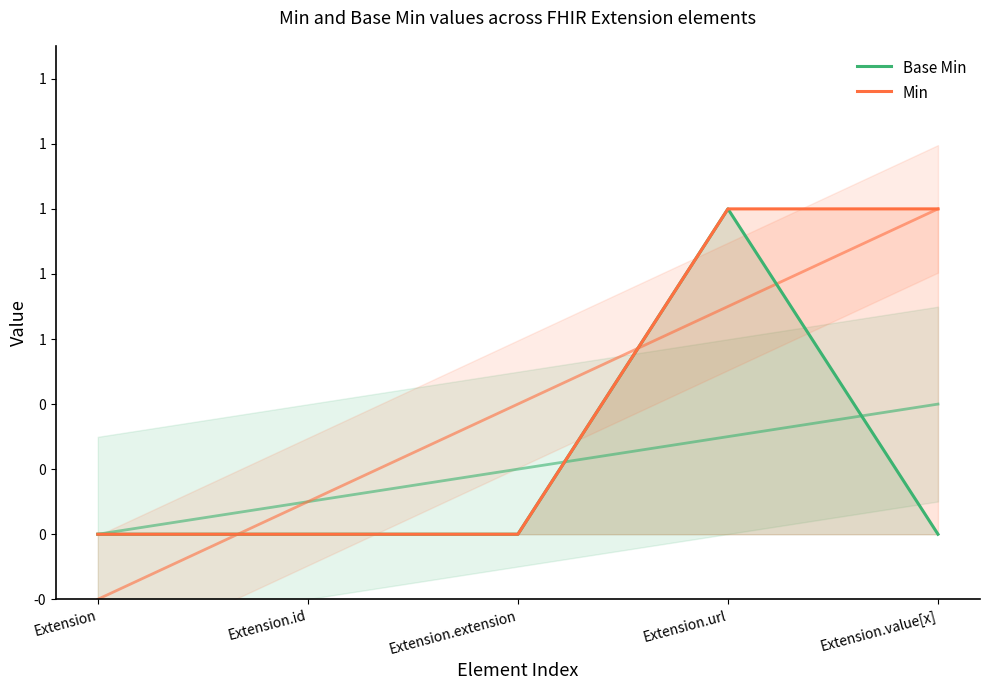

Reading left to right, list all the values displayed in this chart.

Base Min: 0	0	0	1	0
Min: 0	0	0	1	1